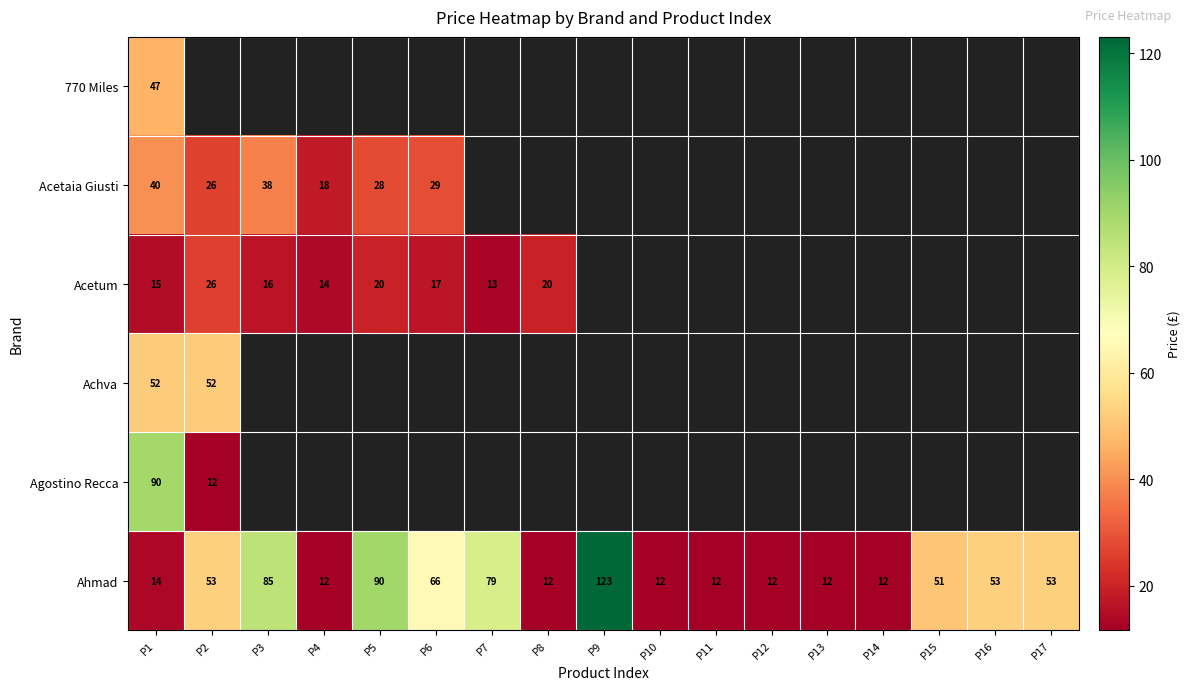

Where is 770 Miles nearest to the value 46?

P1